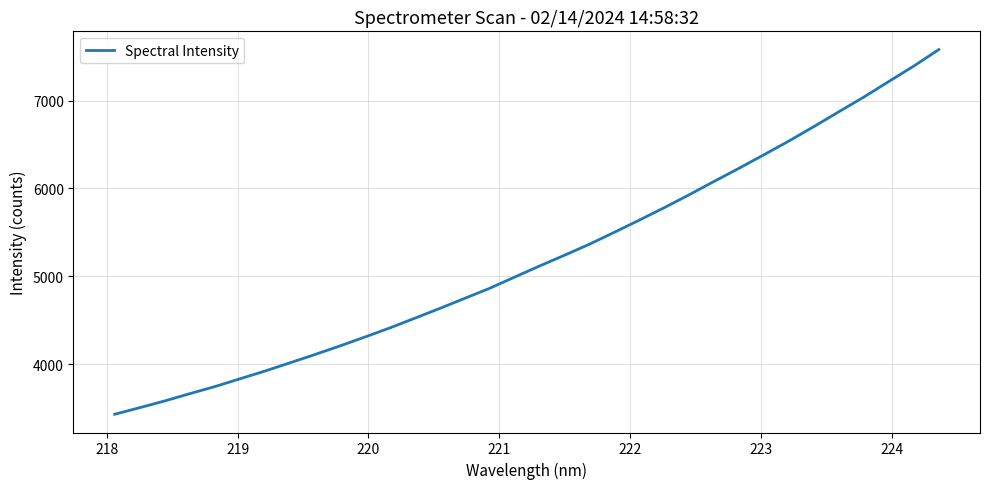

What is the minimum value shown in the chart?

3429.8